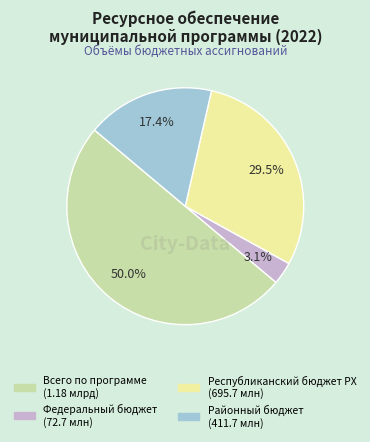

Count the number of slices in the pie.

4